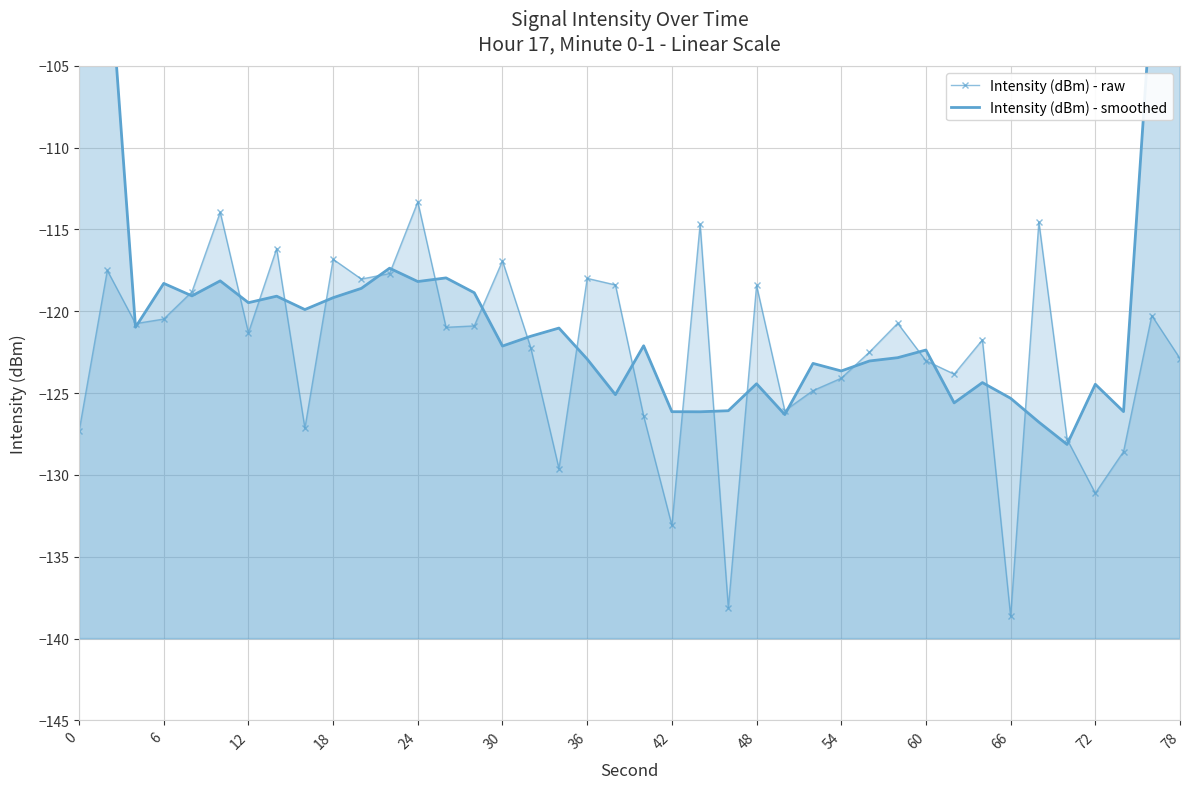

Reading left to right, transcribe all the data shown in this chart.

Intensity (dBm) - raw: -127.3	-117.5	-120.8	-120.5	-118.8	-113.9	-121.3	-116.2	-127.1	-116.8	-118.0	-117.7	-113.3	-121.0	-120.9	-116.9	-122.2	-129.6	-118.0	-118.4	-126.4	-133.1	-114.7	-138.1	-118.4	-126.1	-124.8	-124.1	-122.5	-120.7	-123.0	-123.8	-121.7	-138.6	-114.5	-127.8	-131.1	-128.6	-120.3	-122.9
Intensity (dBm) - smoothed: -73.1	-97.2	-121.0	-118.3	-119.1	-118.1	-119.5	-119.1	-119.9	-119.2	-118.6	-117.4	-118.2	-118.0	-118.9	-122.1	-121.5	-121.0	-122.9	-125.1	-122.1	-126.1	-126.1	-126.1	-124.4	-126.3	-123.2	-123.6	-123.0	-122.8	-122.4	-125.6	-124.4	-125.3	-126.8	-128.1	-124.5	-126.1	-100.6	-74.3